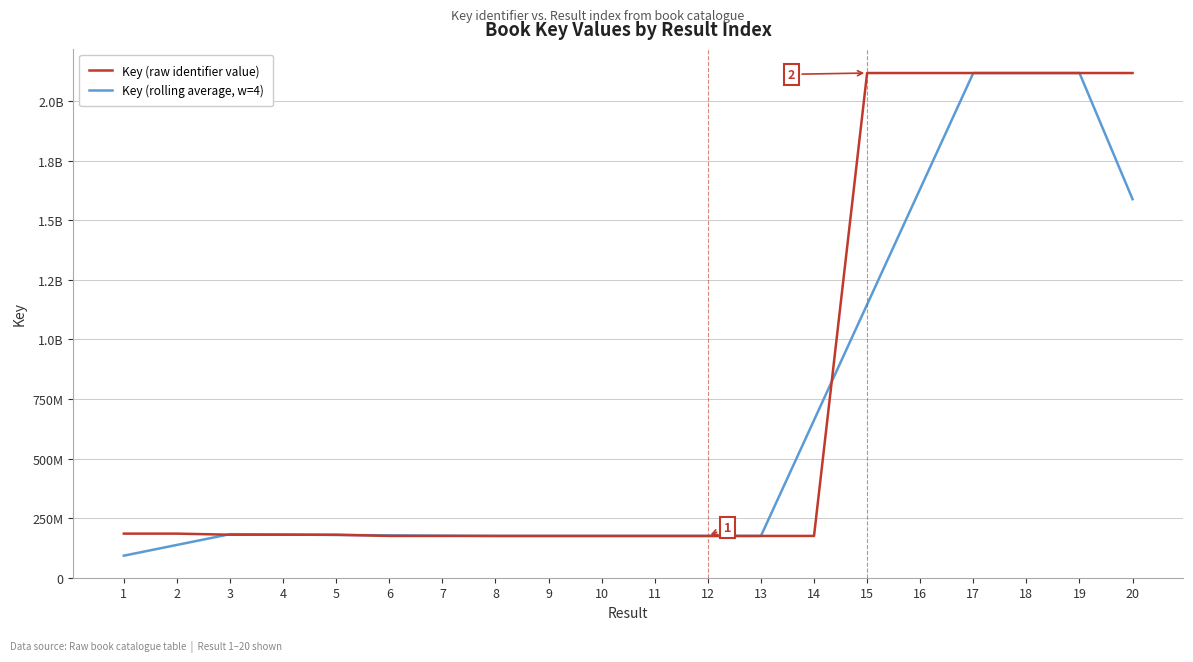

What are all the series names shown in the legend?

Key (raw identifier value), Key (rolling average, w=4)